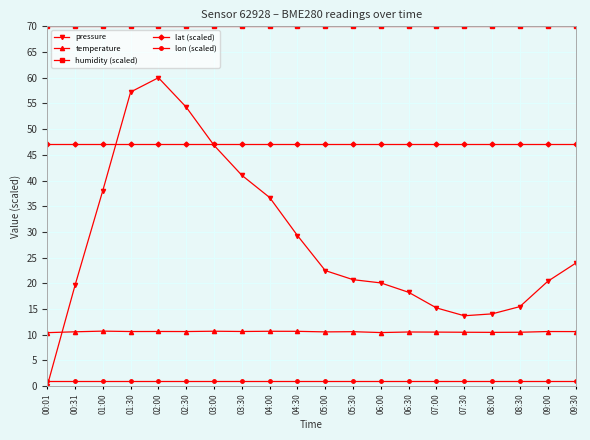

What is the maximum value shown in the chart?

70.0